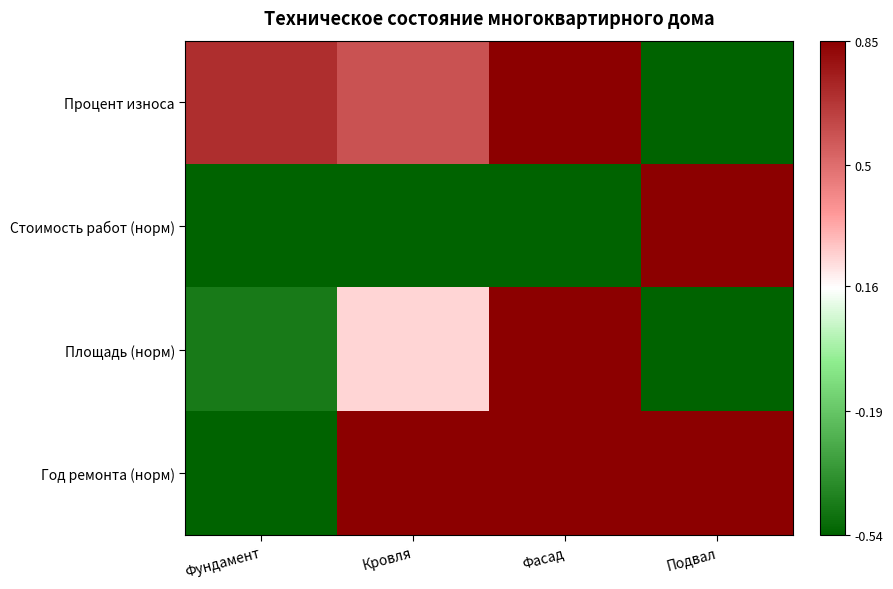

Between Кровля and Фасад, which is larger?

Фасад